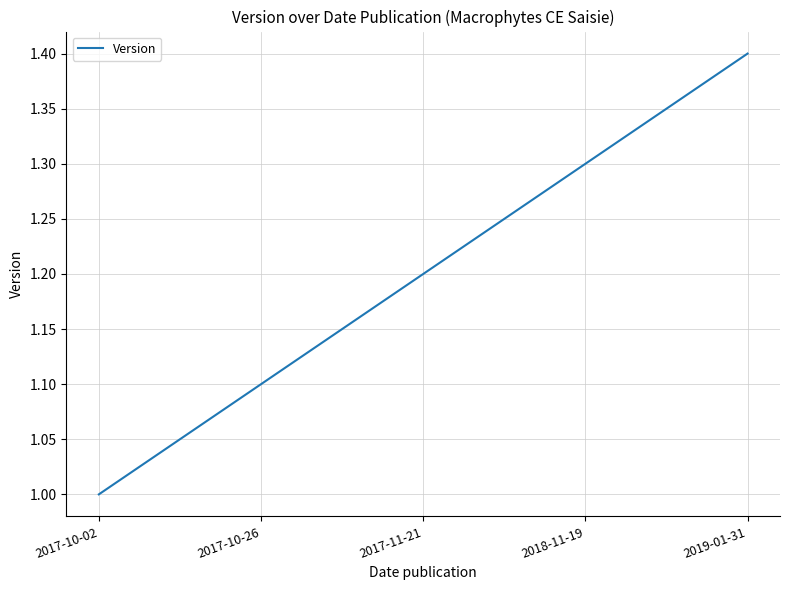

The value at 2018-11-19 is 0.6. True or false?

False